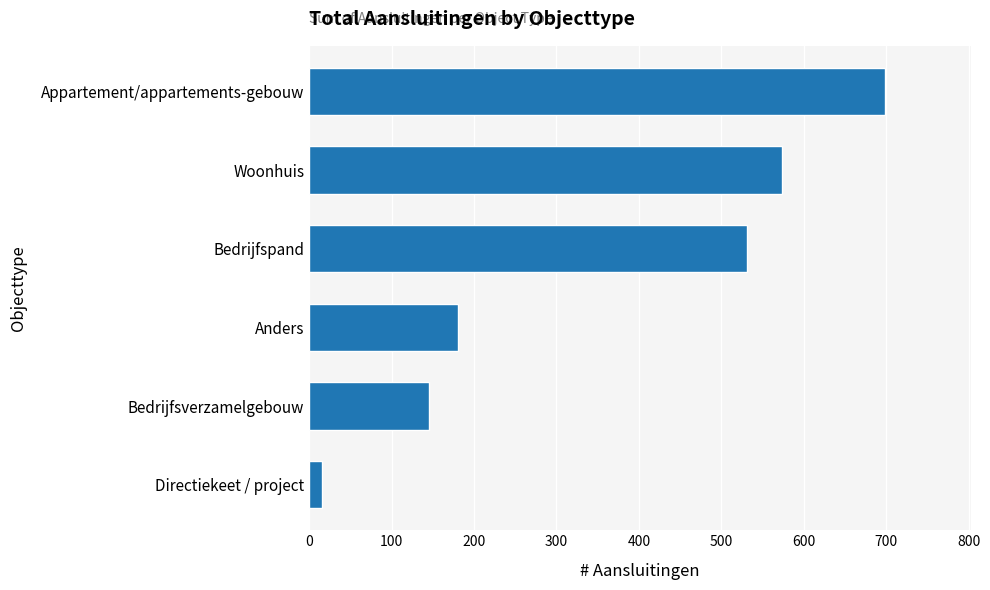

What is the average value?

357